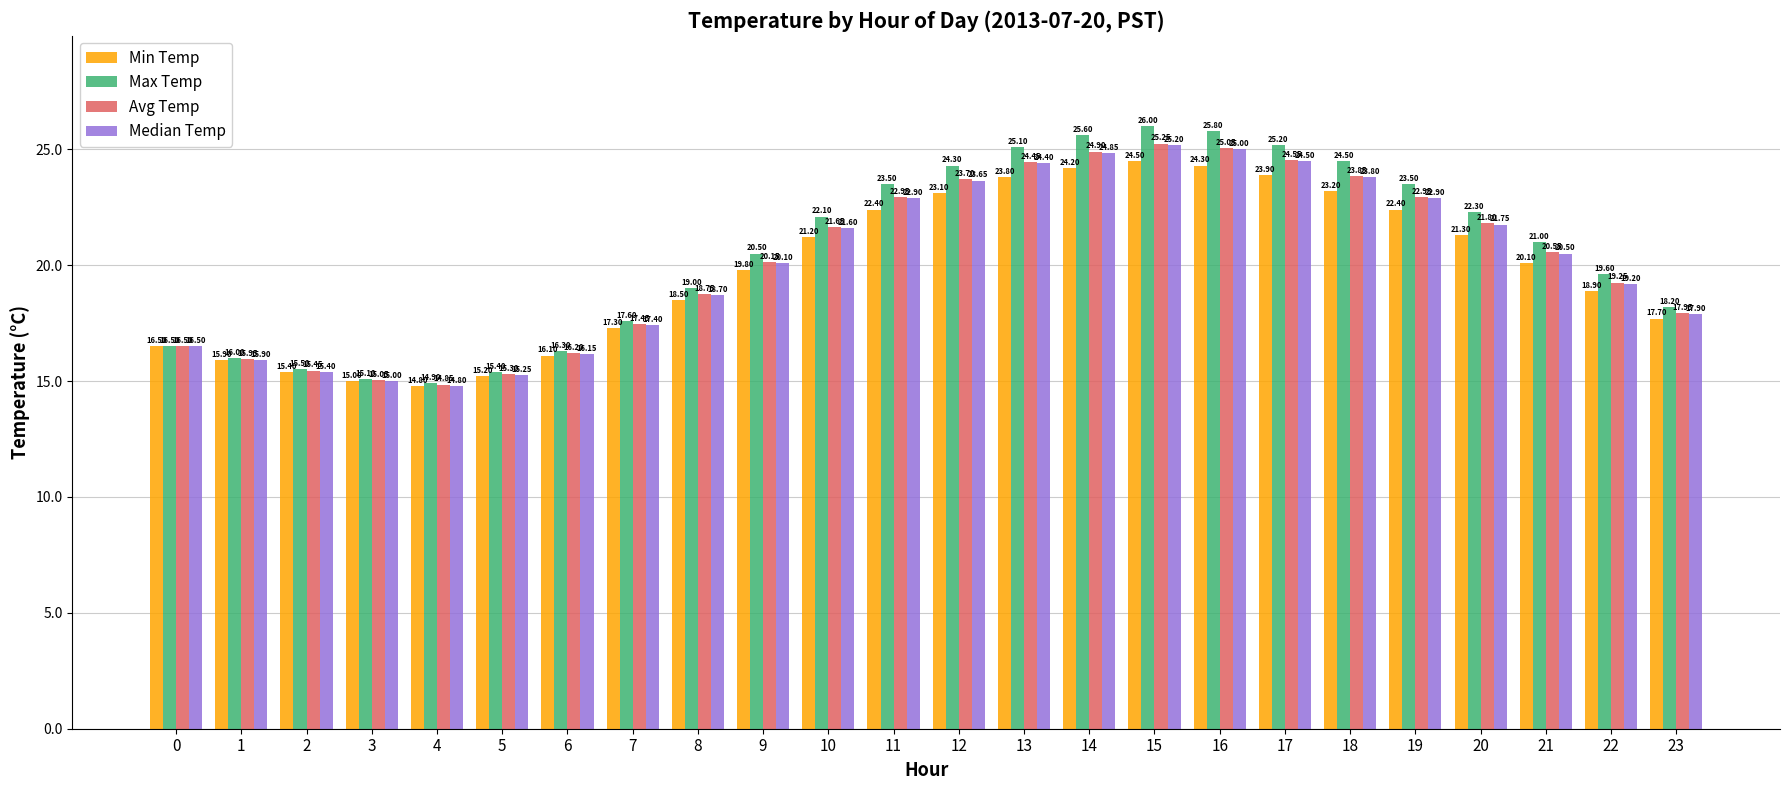

True or false: Min Temp has a value of 15.4 at 2.

True